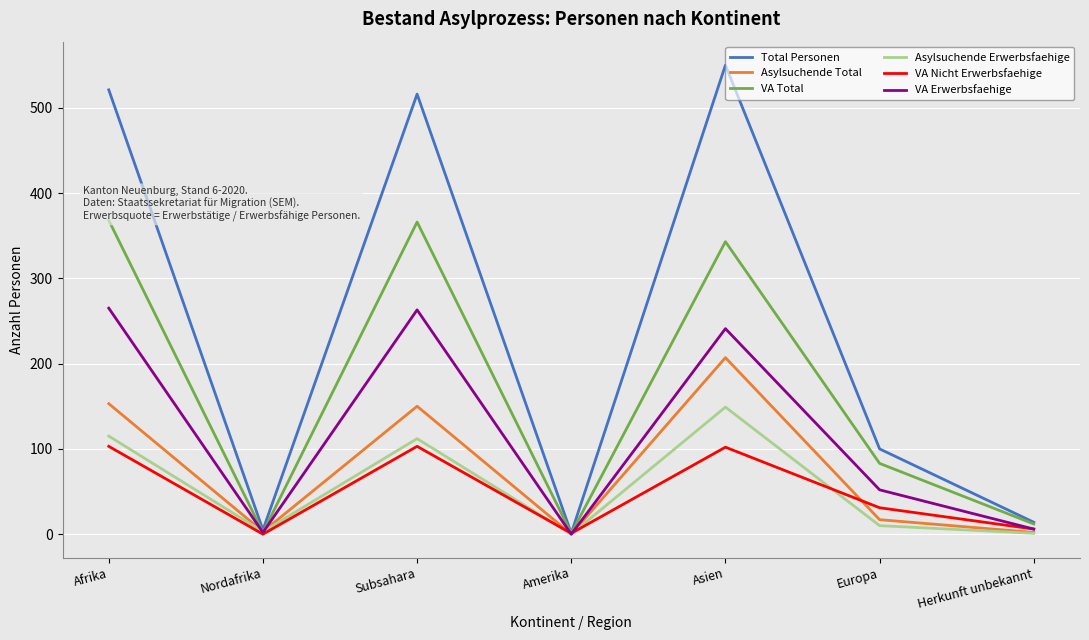

At which category does Total Personen reach its first local peak?

Subsahara